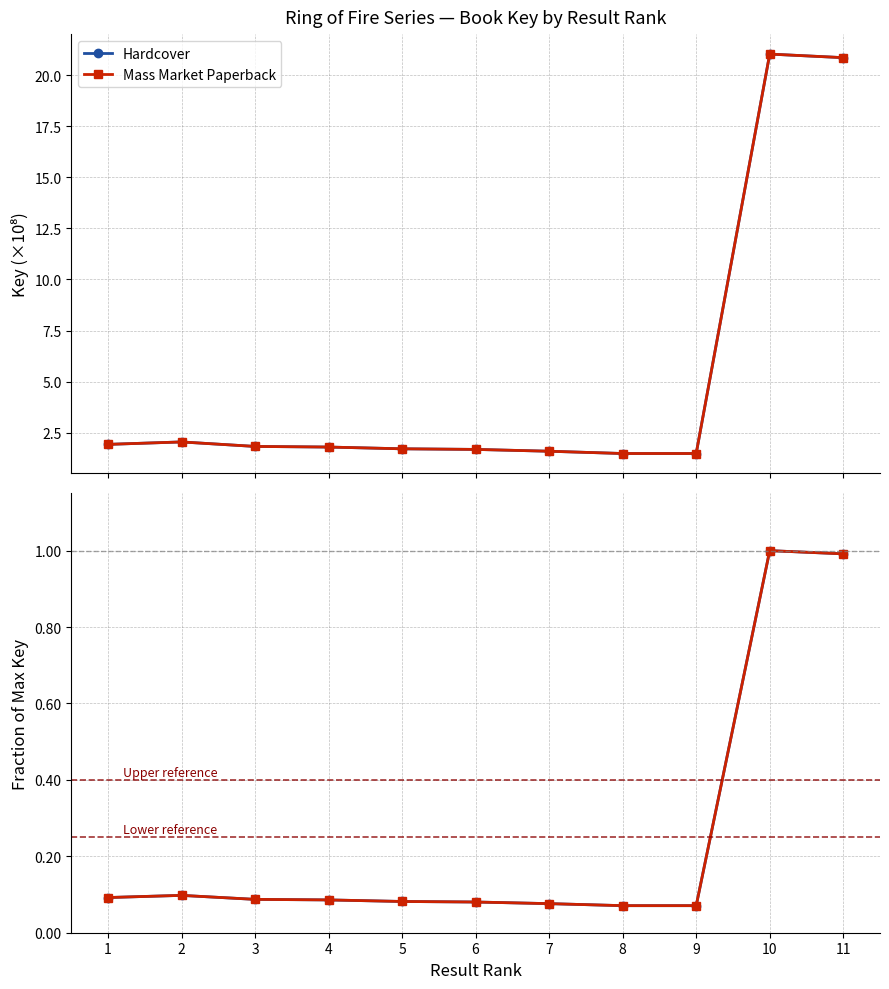

Rank the series by their maximum value, from highest to lowest.

Hardcover, Mass Market Paperback